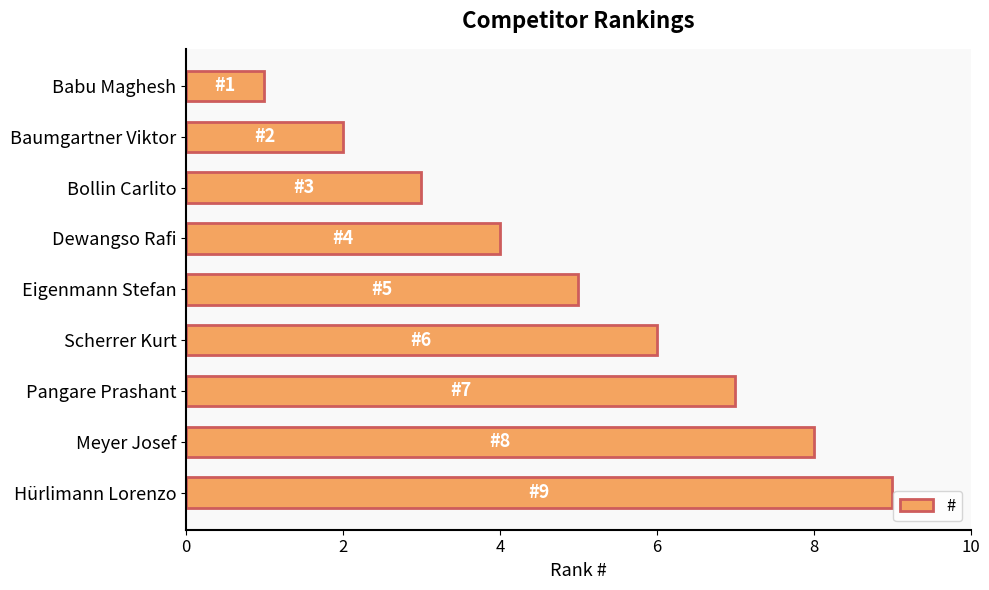

What is the difference between the maximum and minimum values?

8